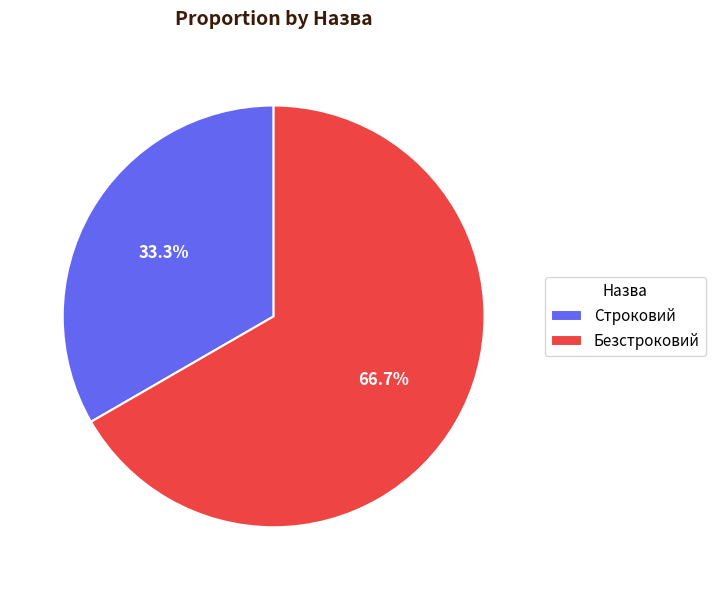

How many segments does this pie chart have?

2